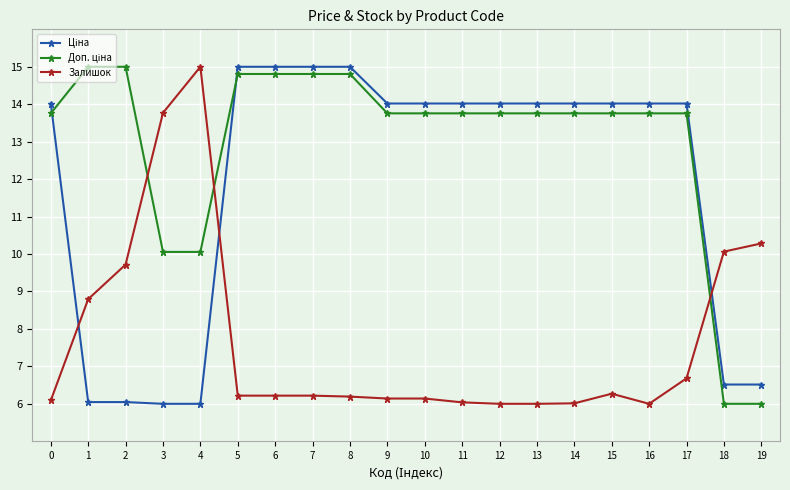

Is it true that Залишок equals 9.0 at 13?

False